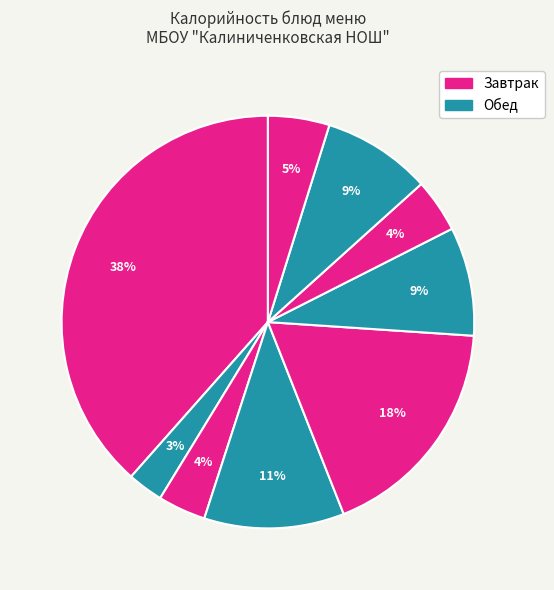

Rank the categories by value from lowest to highest.

Чай с сахаром, Фрукты свежие порционные, Кисель, Хлеб ржано-пшеничный, Салат из свеклы, Хлеб пшеничный, Борщ с капустой и сметаной, Паста с мясными фрикадельками, Пудинг из творога с рисом и соусом